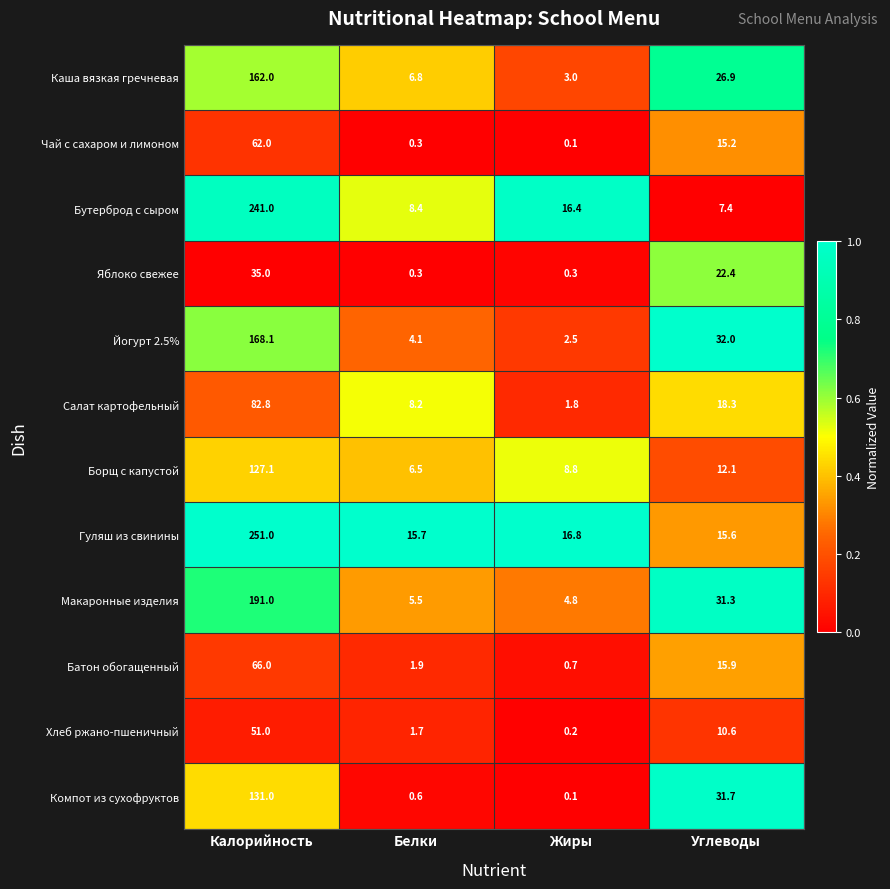

True or false: Салат картофельный has a value of 3.1 at Белки.

False